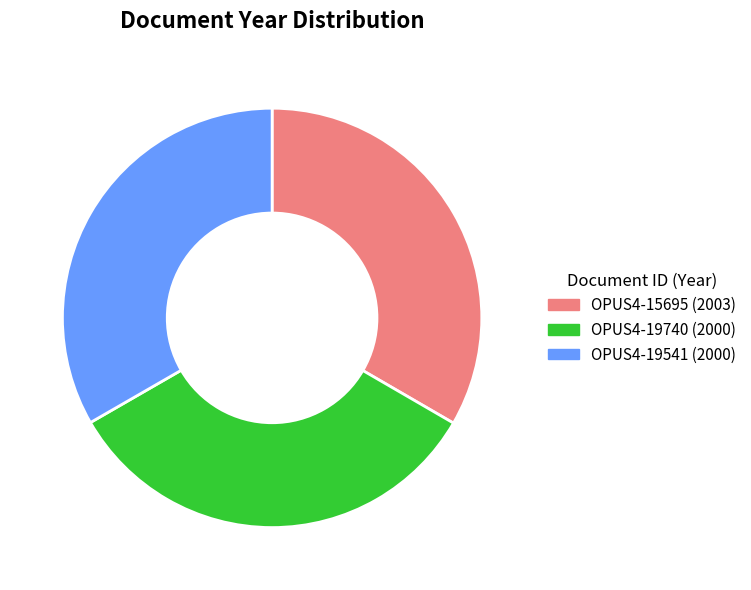

Approximately how many times larger is the value at OPUS4-19541 compared to OPUS4-15695?

1.0